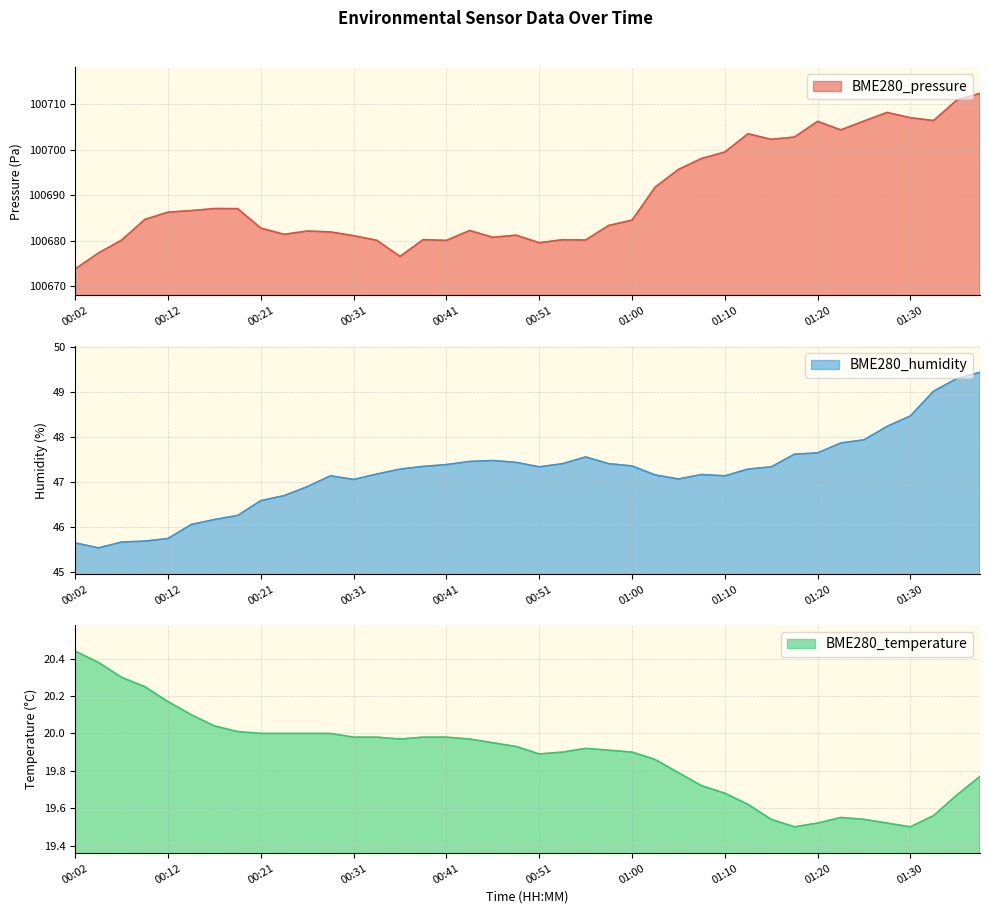

True or false: BME280_pressure and BME280_humidity intersect in this chart.

False